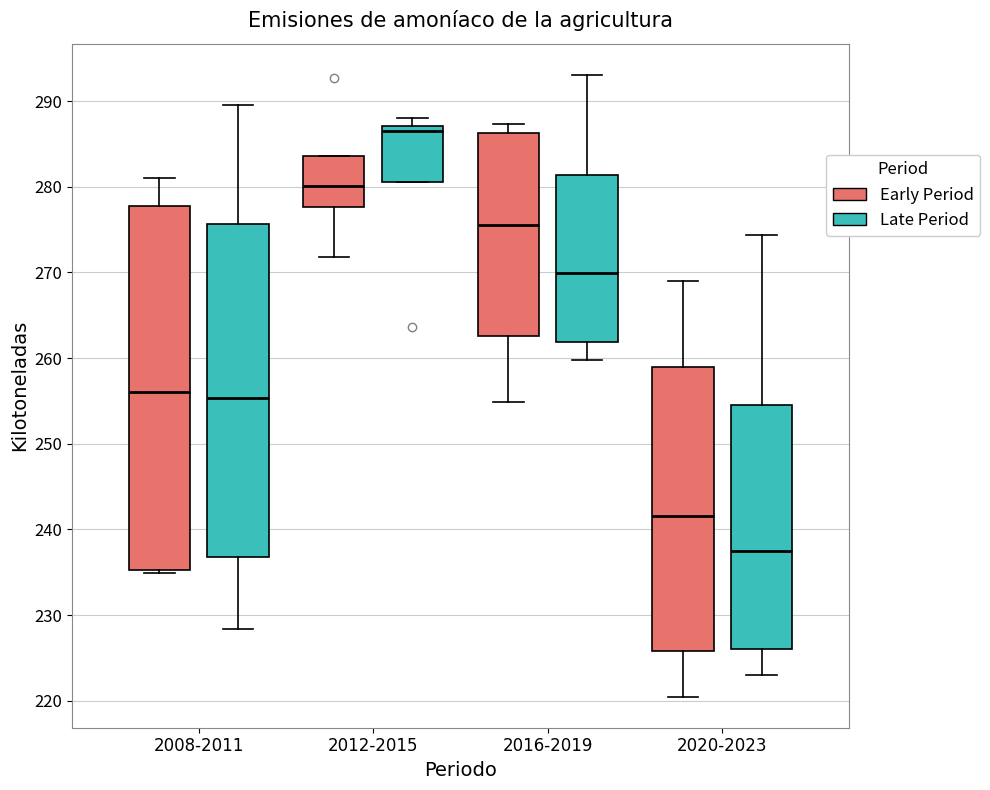

Reading left to right, transcribe this box plot: for each box, give where its median line is, the range the box spans, and where its two whiskers end, as read against the y-axis. The values are not printed on the chart, so give them approximately, as read against the axis.

2008-2011 (Early Period): median 256, box 235 to 278, whiskers 235 (just below the box's lower edge) to 281
2008-2011 (Late Period): median 255, box 237 to 276, whiskers 228 to 290
2012-2015 (Early Period): median 280, box 278 to 284, whiskers 272 to 284
2012-2015 (Late Period): median 286, box 281 to 287, whiskers 281 to 288
2016-2019 (Early Period): median 276, box 263 to 286, whiskers 255 to 287
2016-2019 (Late Period): median 270, box 262 to 281, whiskers 260 to 293
2020-2023 (Early Period): median 242, box 226 to 259, whiskers 220 to 269
2020-2023 (Late Period): median 238, box 226 to 255, whiskers 223 to 274